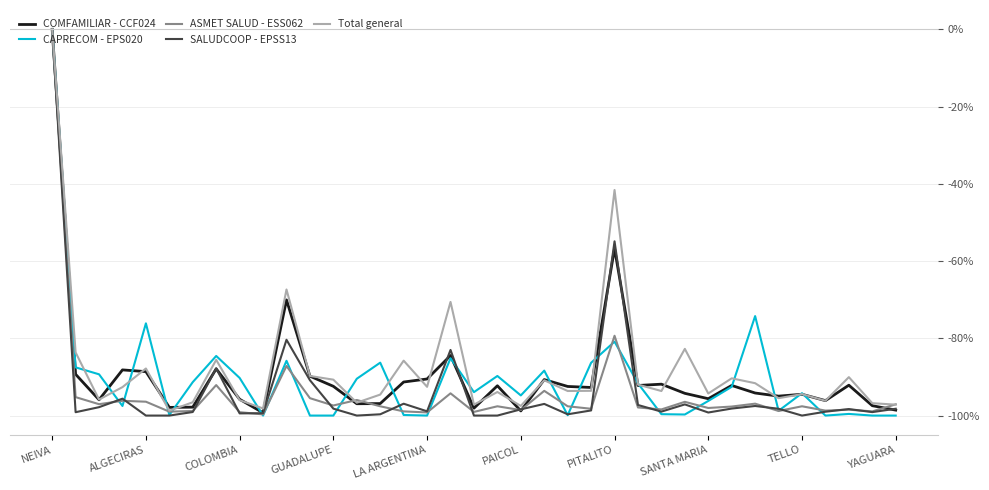

What is the minimum value shown in the chart?

-100.0